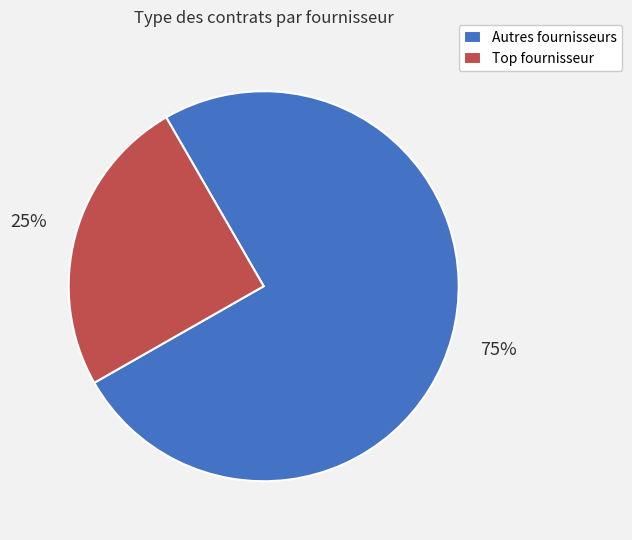

To the nearest percent, what is the average slice percentage?

50%